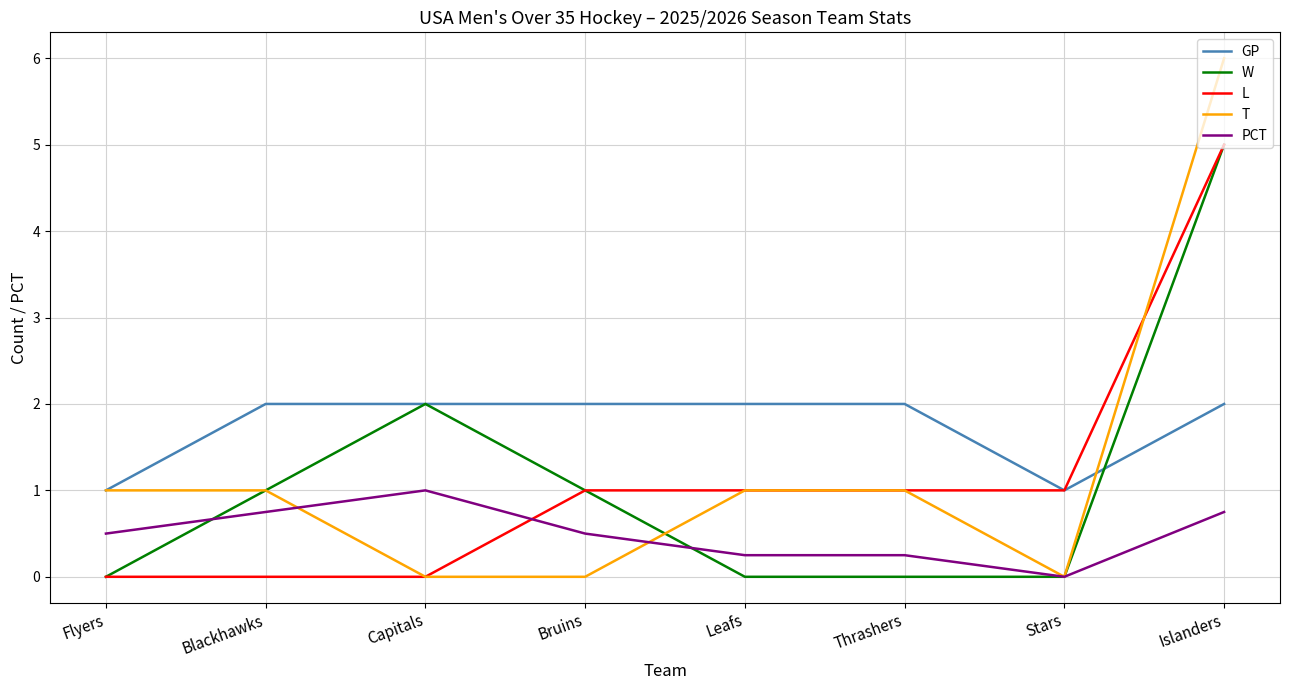

Which series ends up on top after the final intersection of T and W?

T